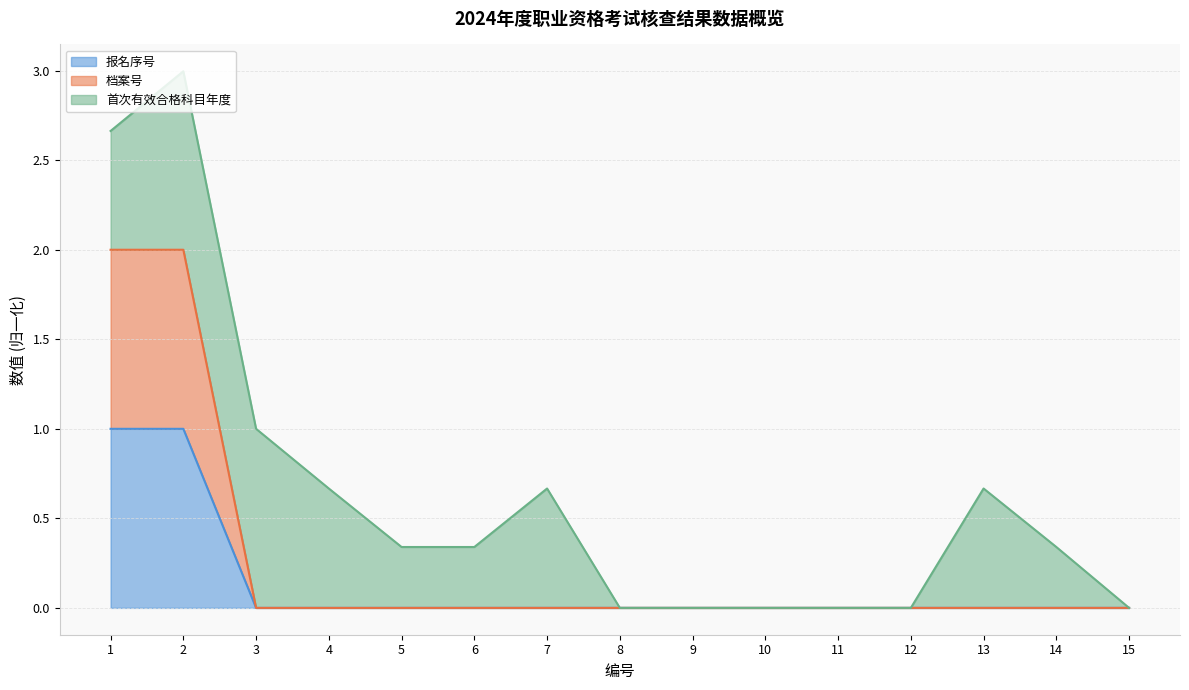

What are all the series names shown in the legend?

报名序号, 档案号, 首次有效合格科目年度